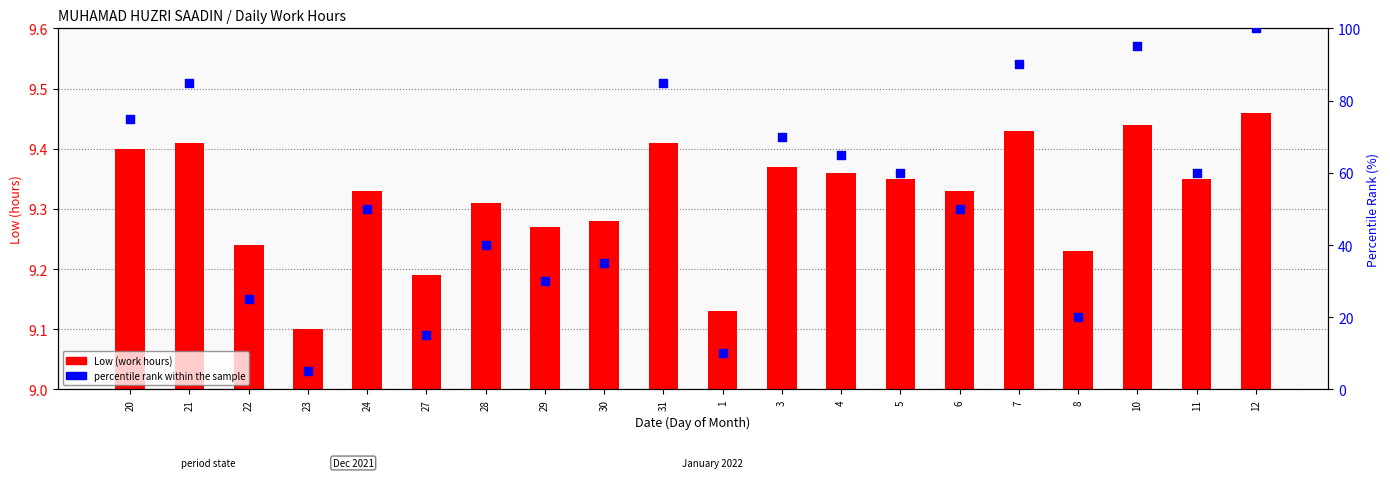

At which category is the sum across all series the highest?

12